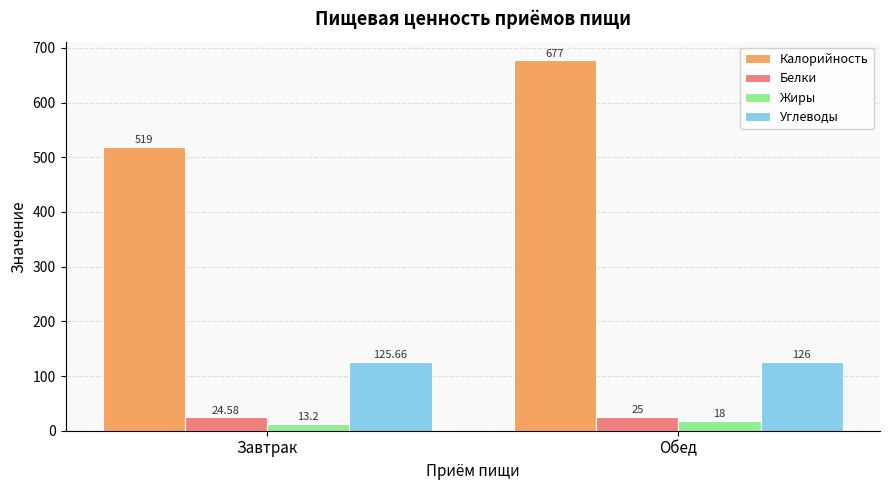

Rank the categories by Белки value from highest to lowest.

Обед, Завтрак